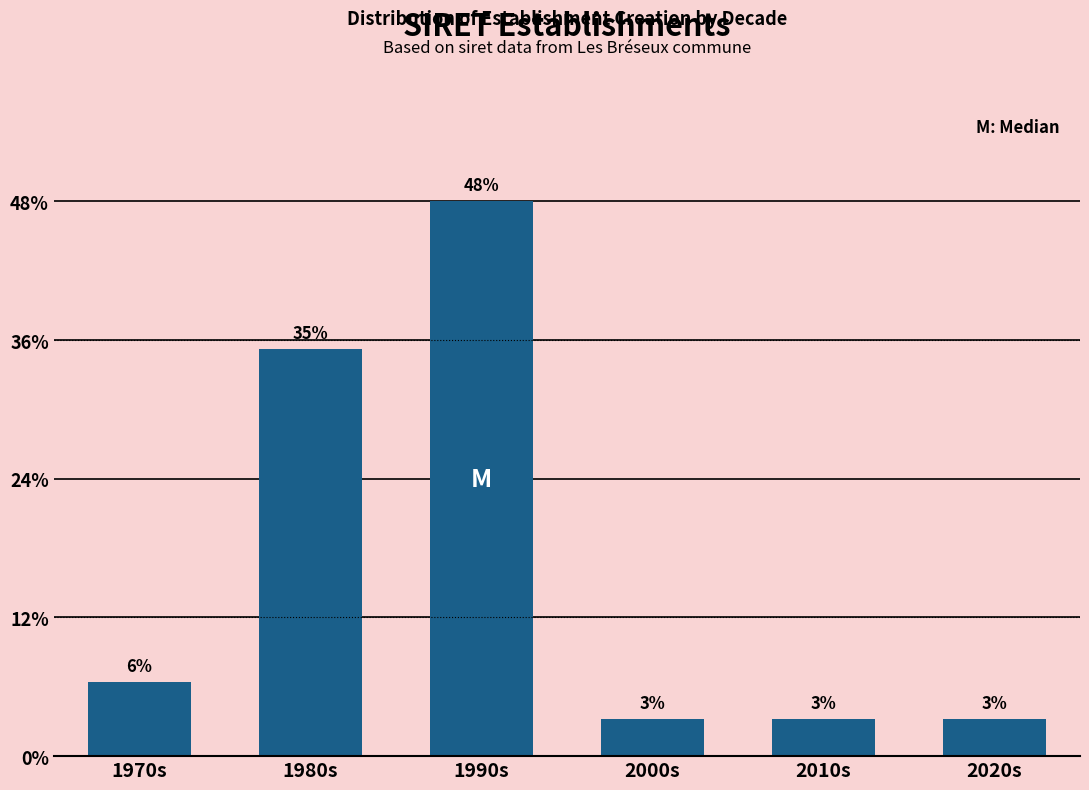

Are the bars horizontal?

No